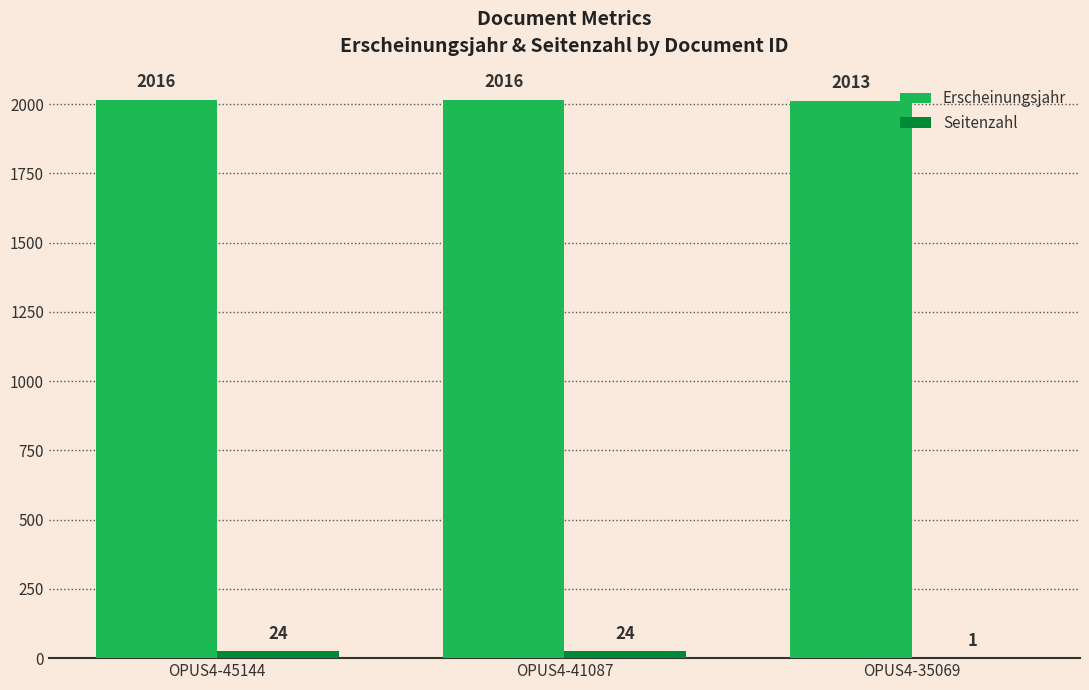

What is the maximum value shown in the chart?

2016